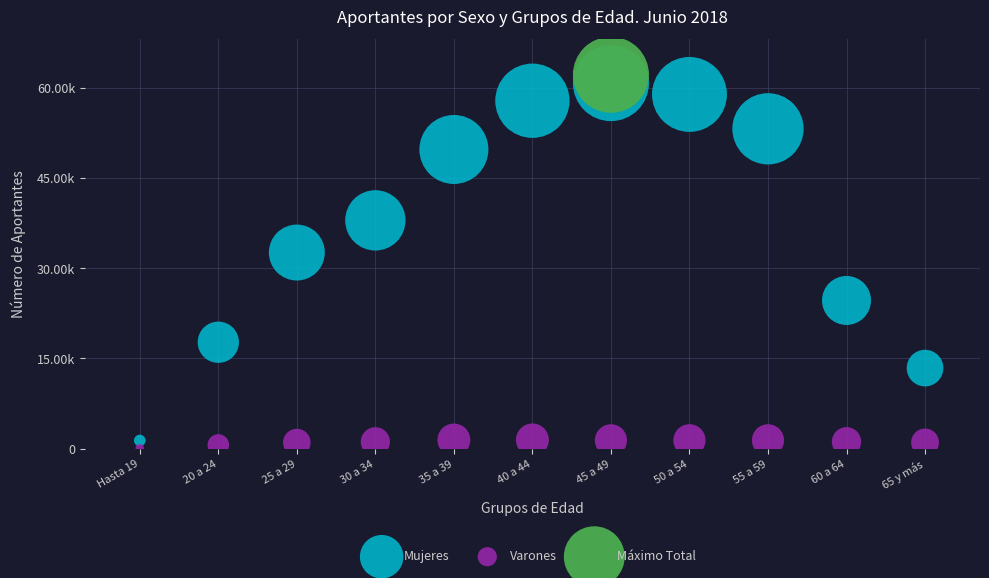

What are all the series names shown in the legend?

Mujeres, Varones, Máximo Total